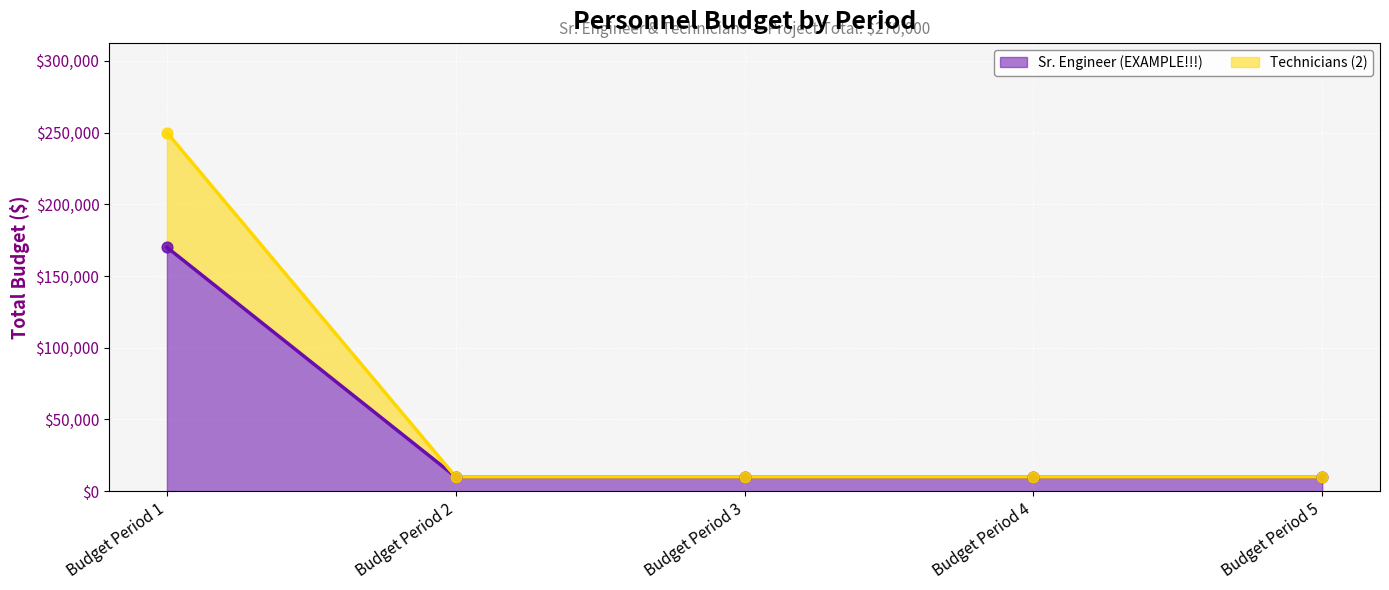

What is the total value across all series at Budget Period 2?

20000